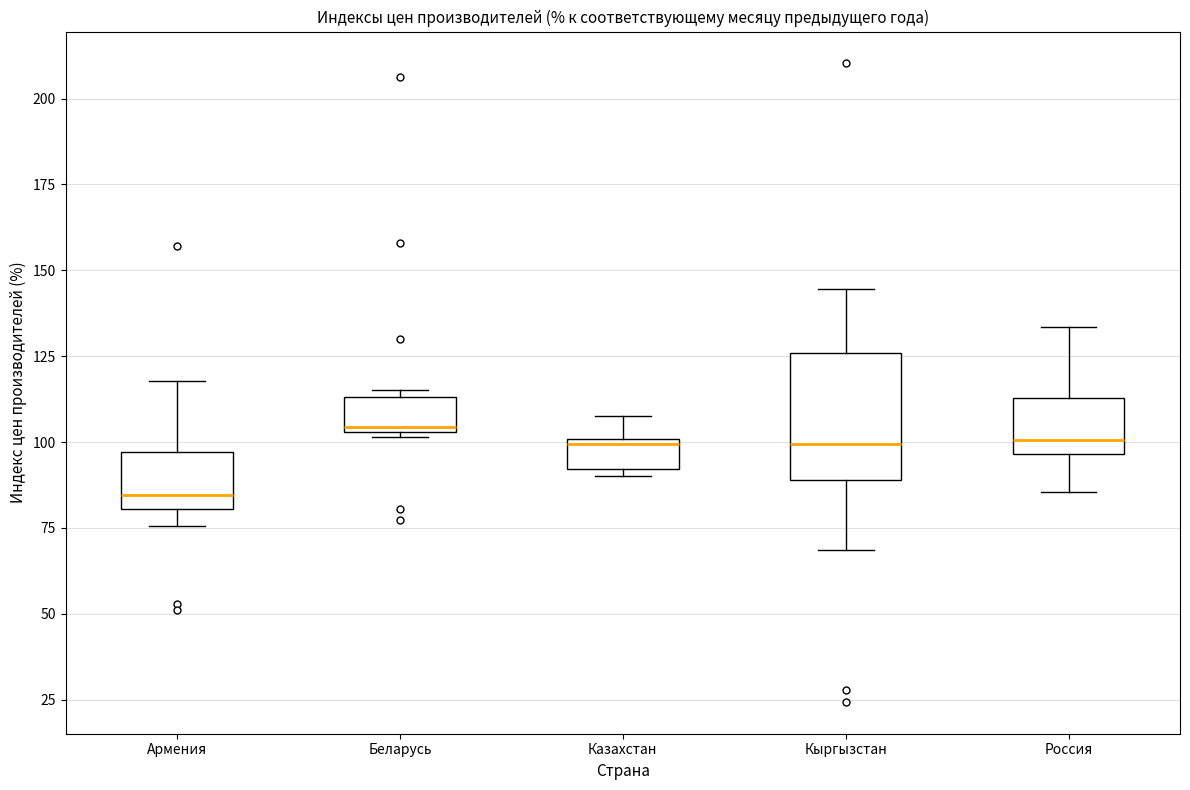

Where is the upper edge of the box for Беларусь on the y-axis? The values are not printed on the chart, so give them approximately, as read against the axis.

115